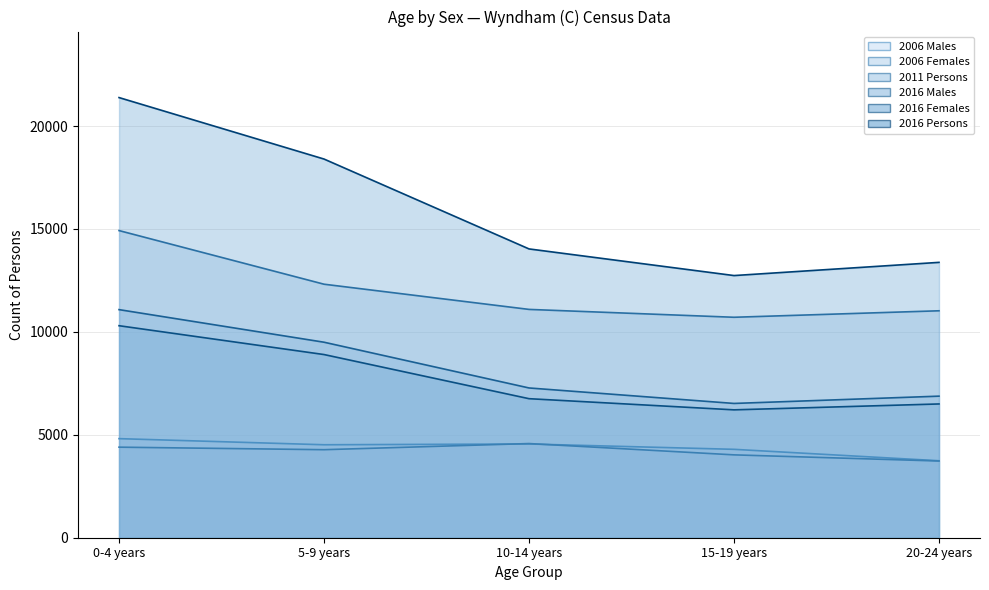

True or false: 2016 Persons and 2006 Males intersect in this chart.

False